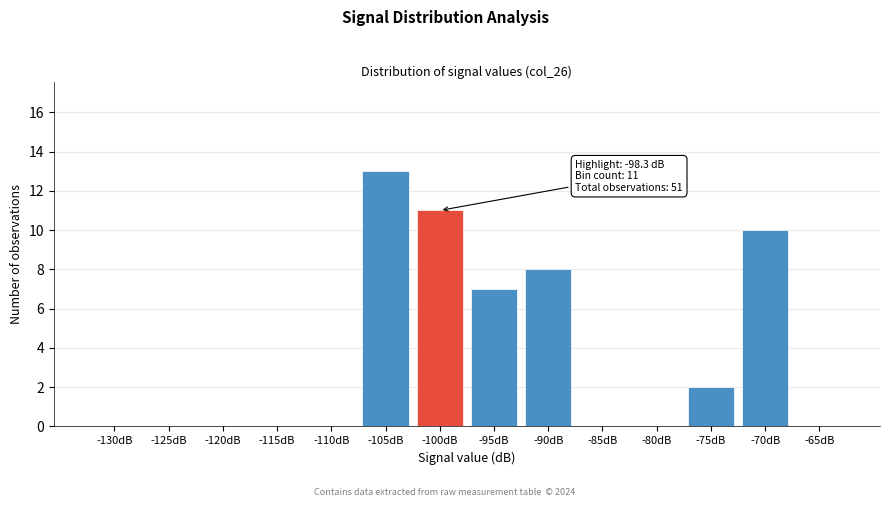

Reading left to right, transcribe all the data shown in this chart.

-130dB=0	-125dB=0	-120dB=0	-115dB=0	-110dB=0	-105dB=13	-100dB=11	-95dB=7	-90dB=8	-85dB=0	-80dB=0	-75dB=2	-70dB=10	-65dB=0